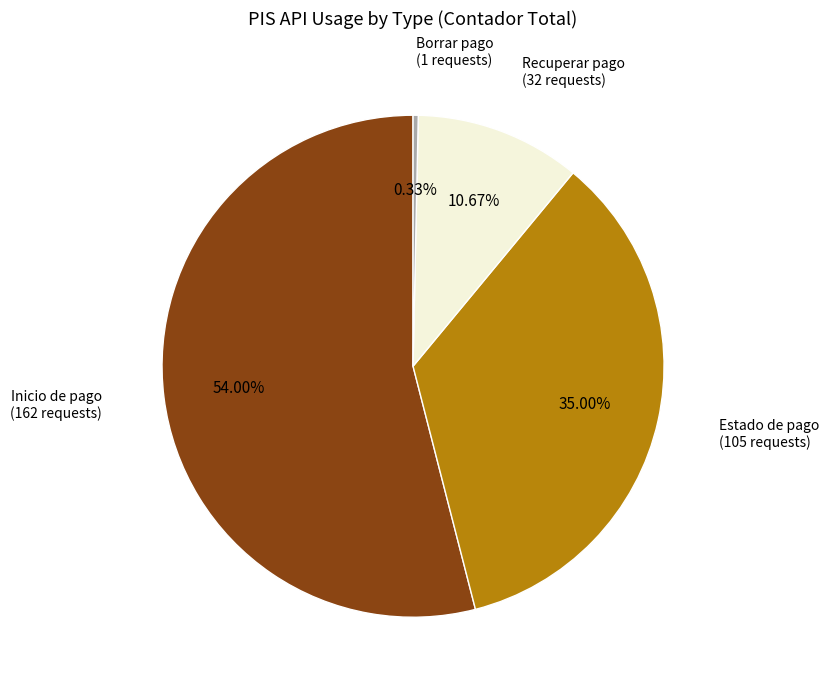

Does any single category account for the majority?

Yes